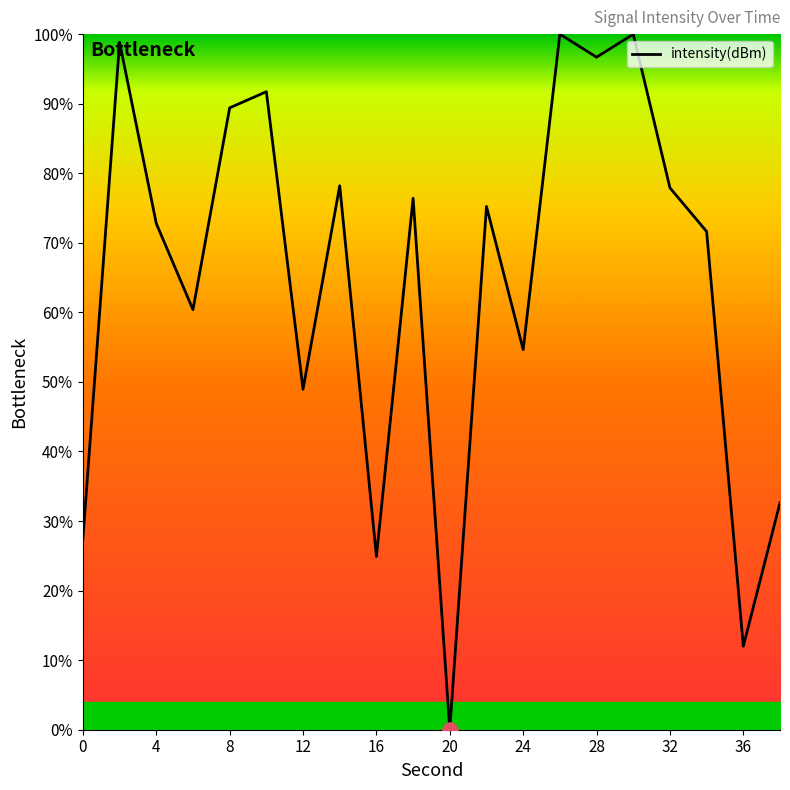

What is the greatest value displayed?

100.0